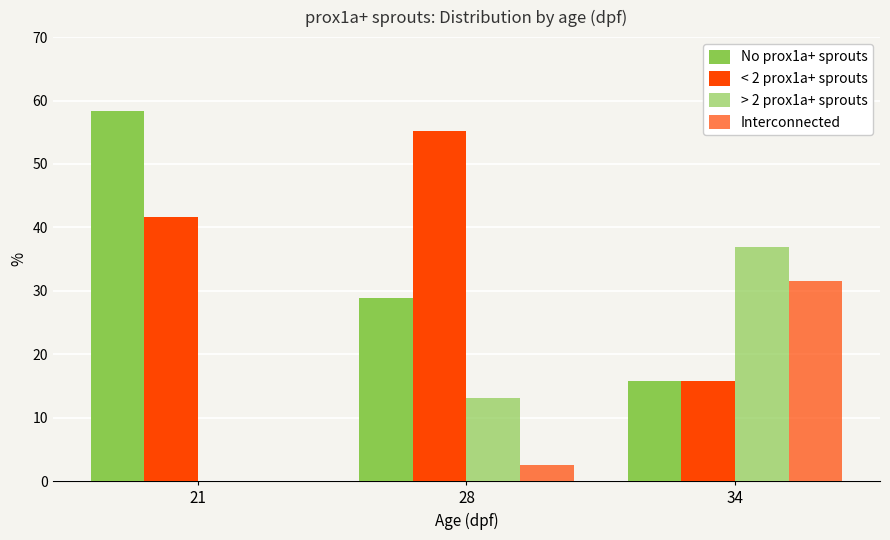

At which label does < 2 prox1a+ sprouts first exceed 41?

21